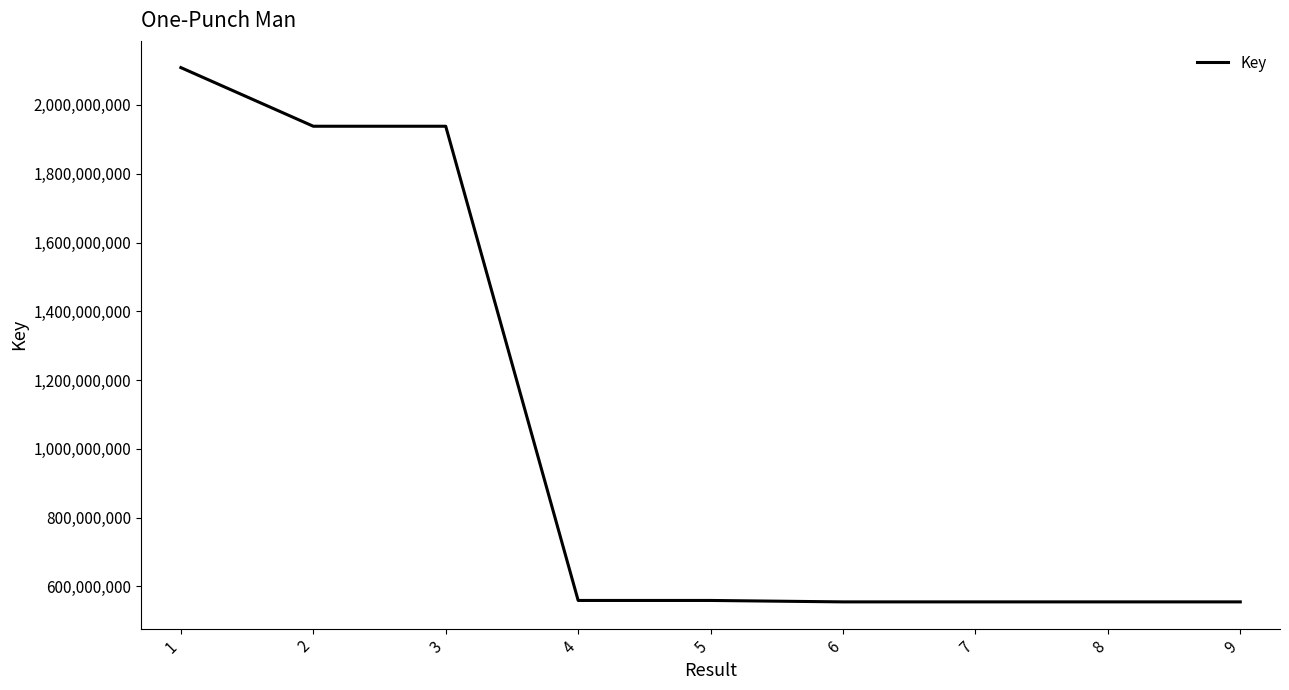

Is it true that the value at 9 is 972117359?

False